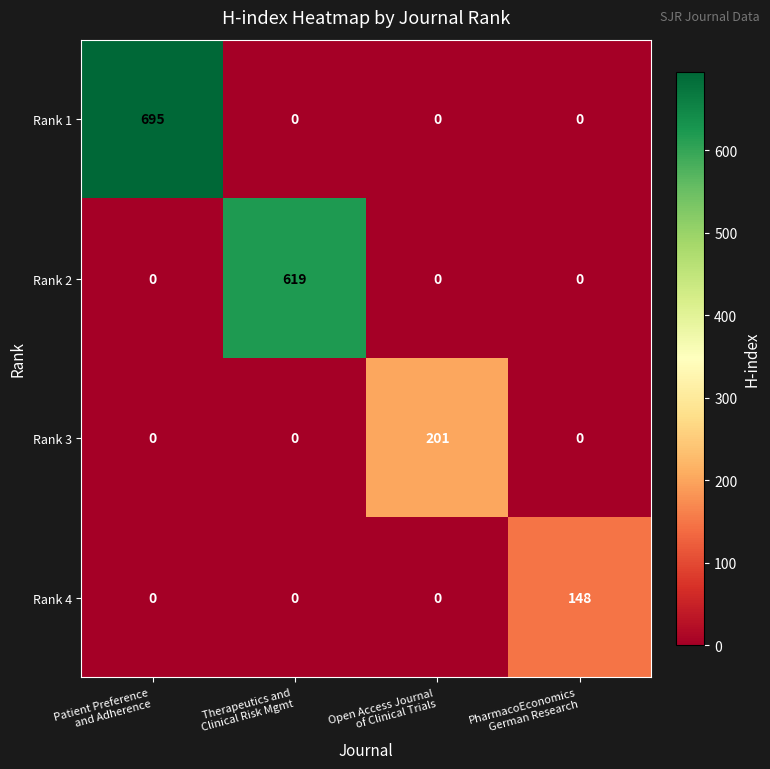

Which series has the largest total across all categories?

Rank 1